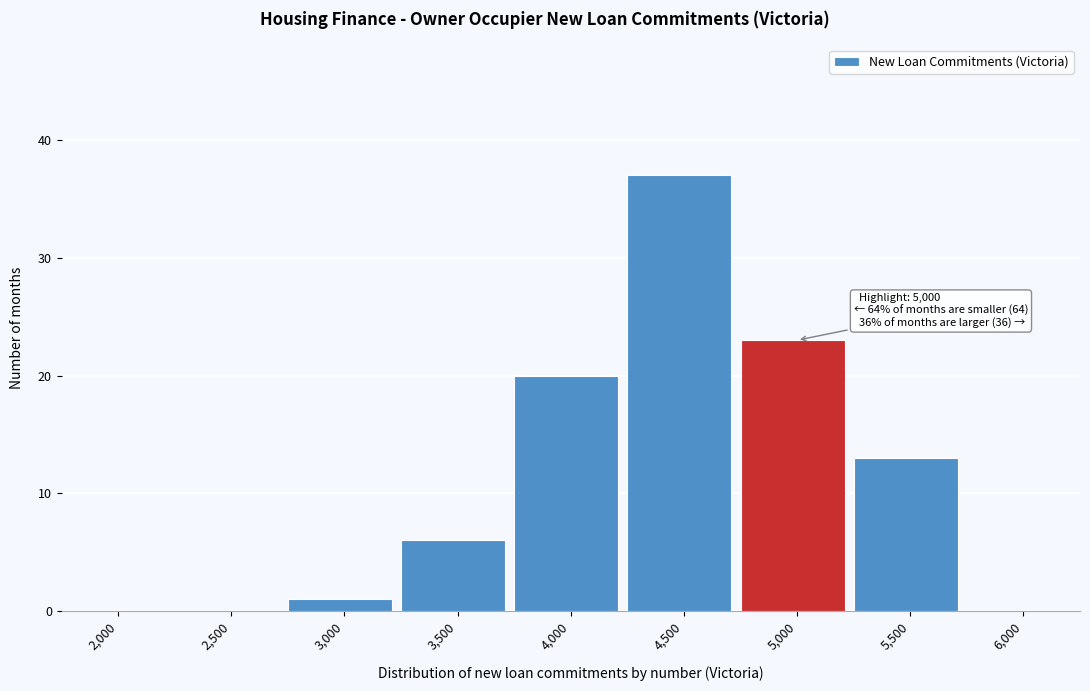

Reading left to right, transcribe all the data shown in this chart.

2,000=0	2,500=0	3,000=1	3,500=6	4,000=20	4,500=37	5,000=23	5,500=13	6,000=0